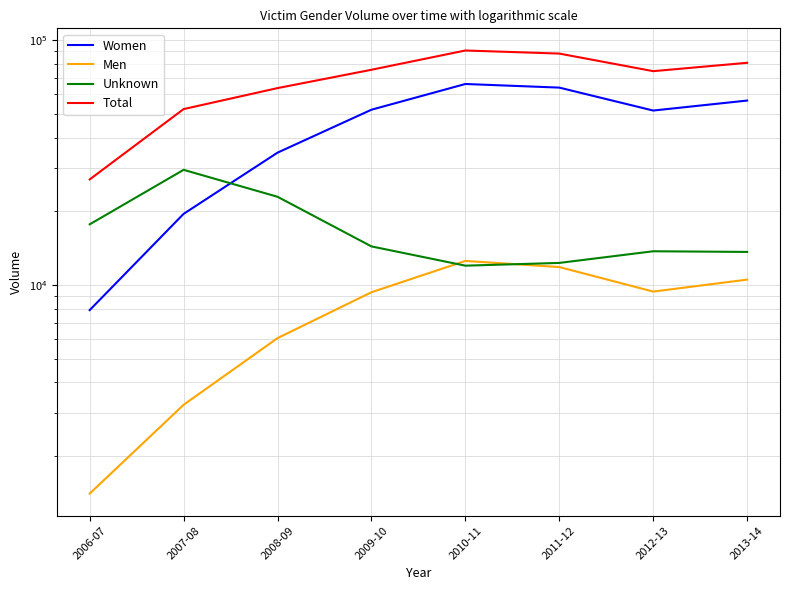

Rank the categories by Unknown value from highest to lowest.

2007-08, 2008-09, 2006-07, 2009-10, 2012-13, 2013-14, 2011-12, 2010-11